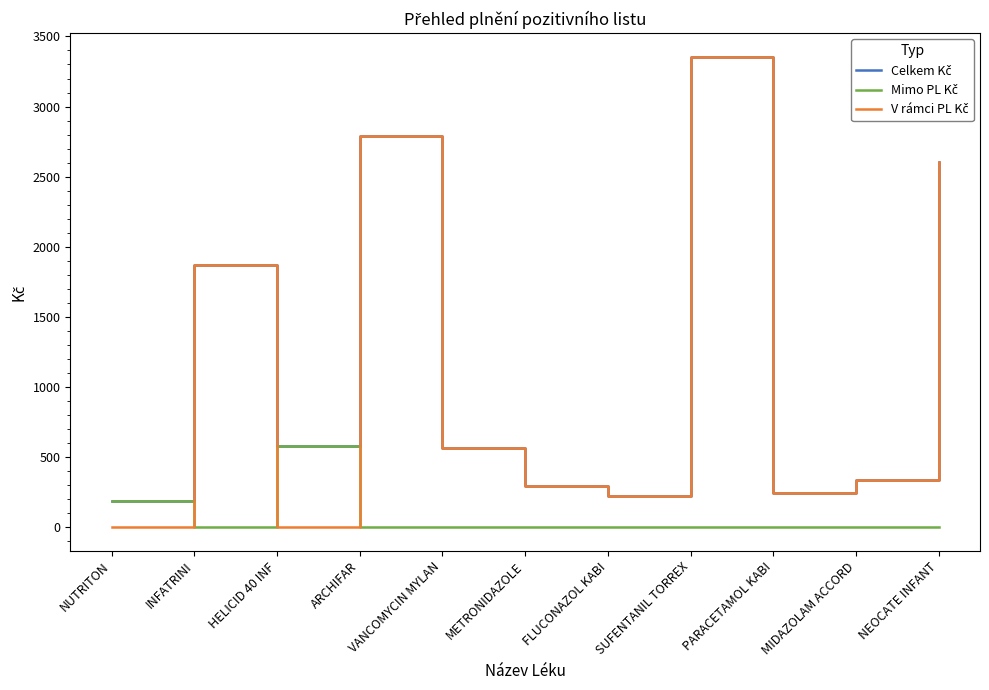

What is the spread (max minus min) of values at ARCHIFAR?

2786.6